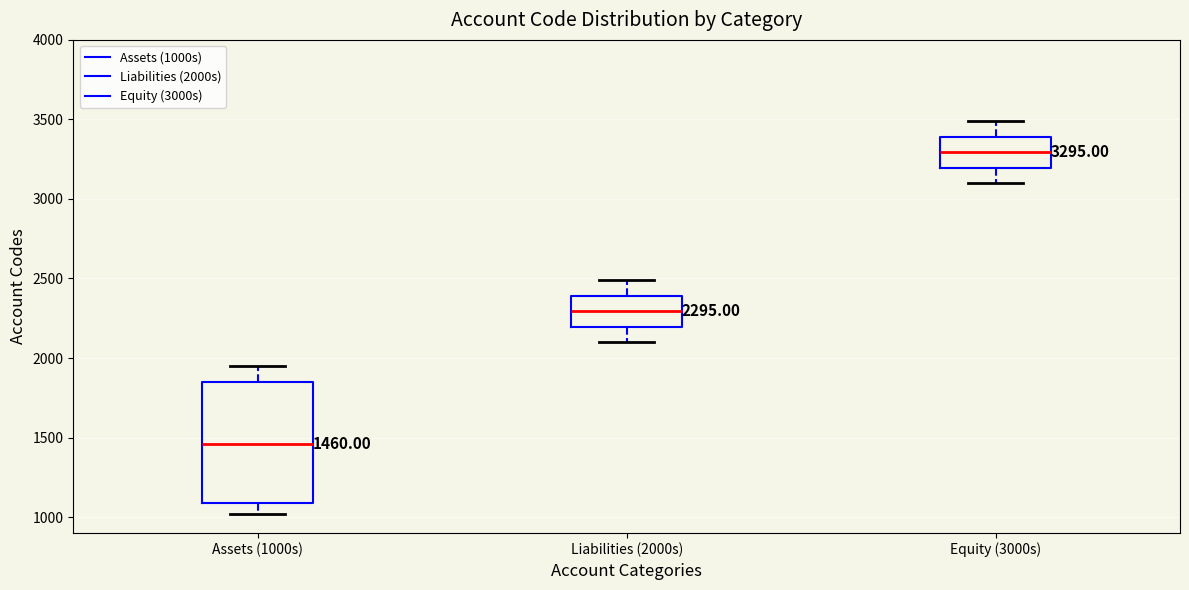

Comparing the boxes themselves (not the whiskers), which one is the tallest?

Assets (1000s)